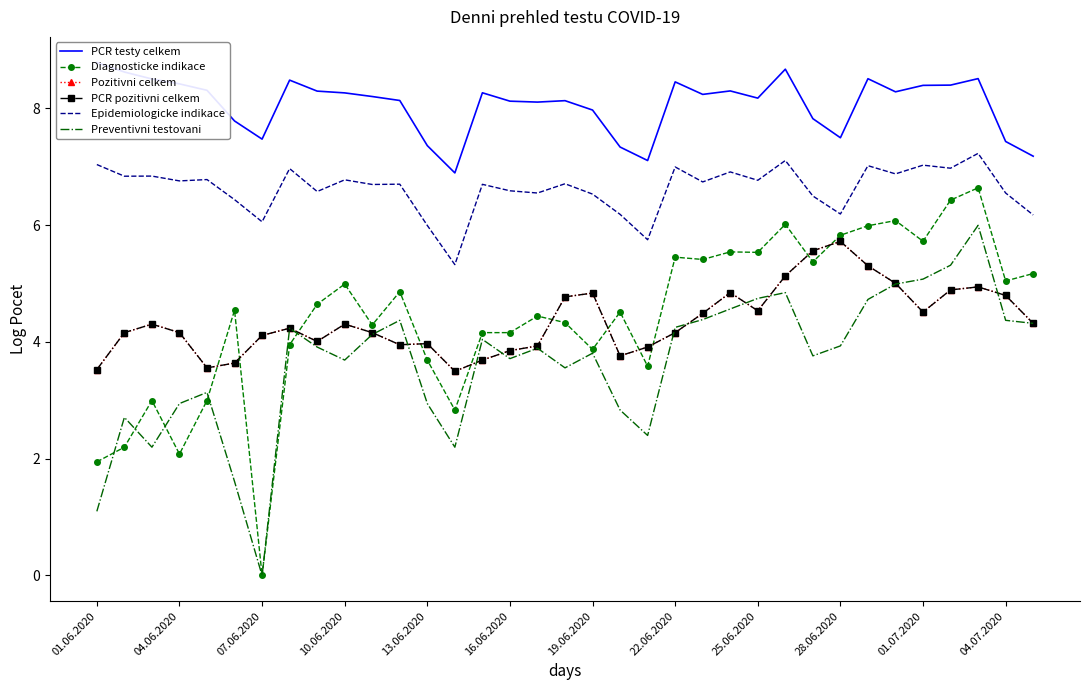

How many interior local valleys does the Diagnosticke indikace series have?

11